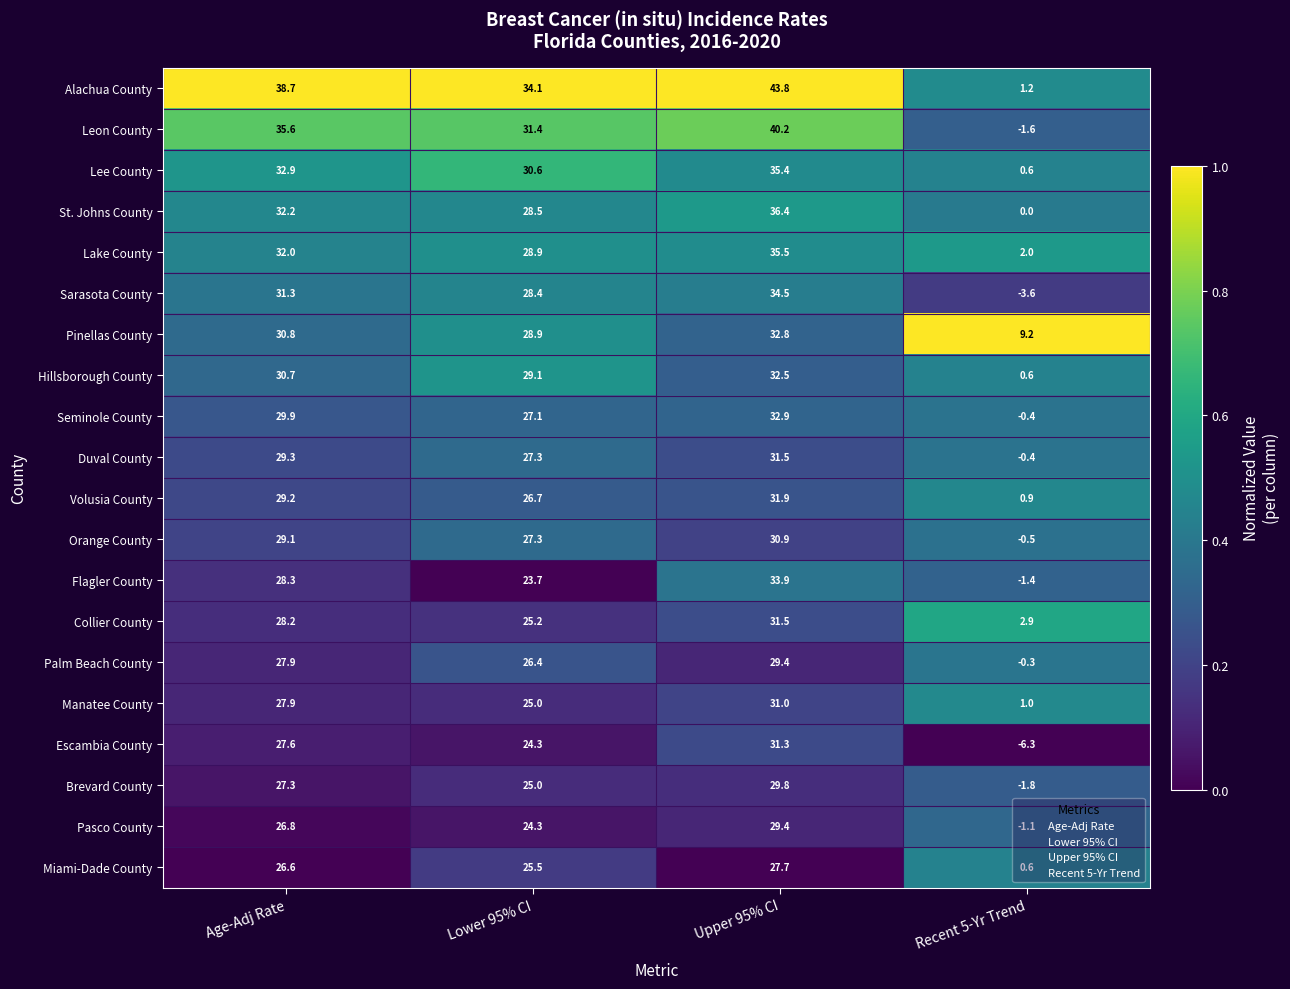

What is the spread (max minus min) of values at Upper 95% CI?

16.1